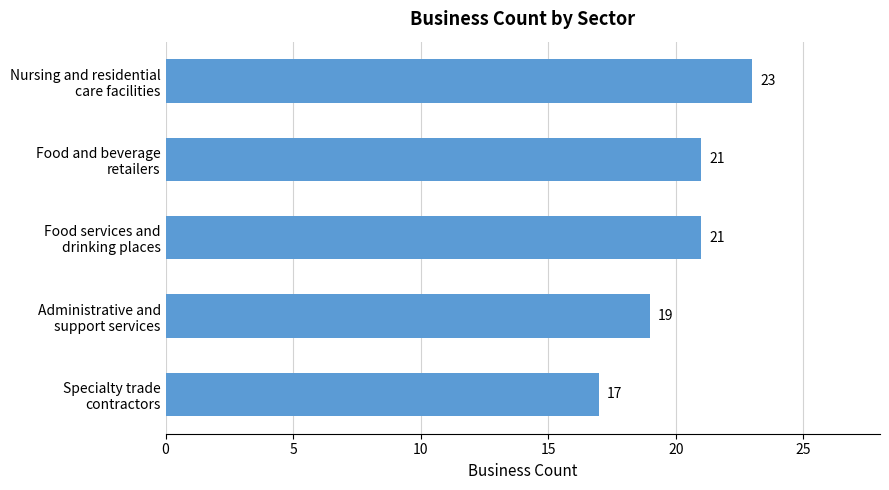

Which label corresponds to the smallest value in the chart?

Specialty trade
contractors